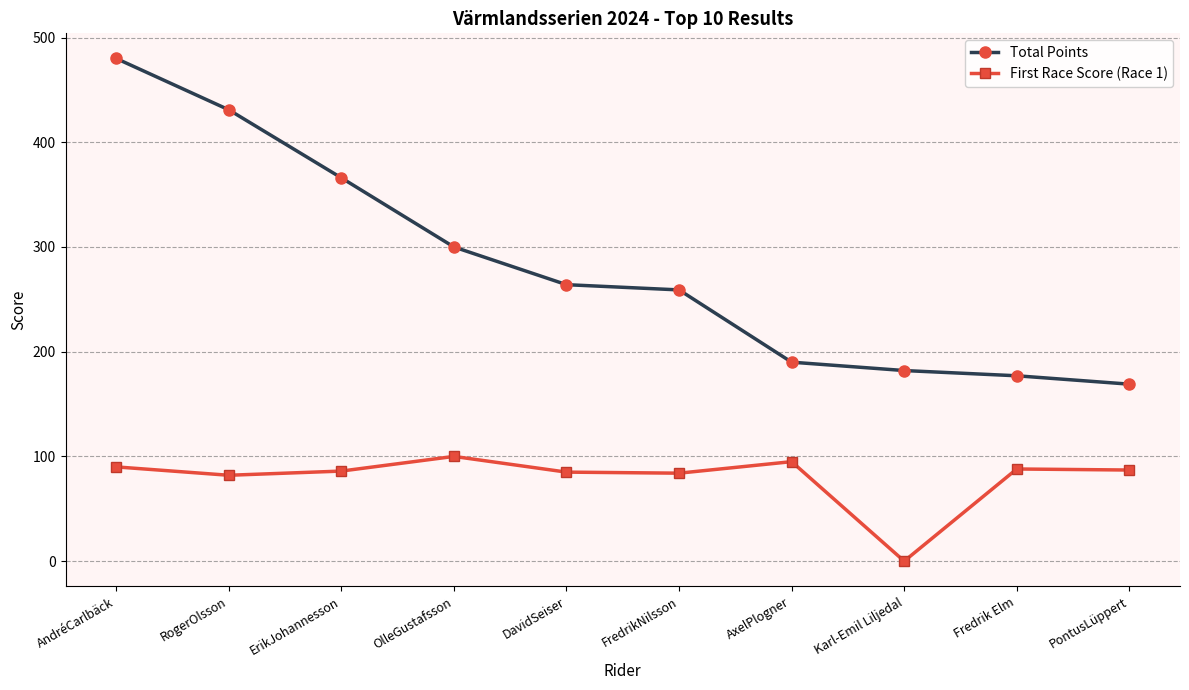

List the series in order of their overall mean, highest first.

Total Points, First Race Score (Race 1)